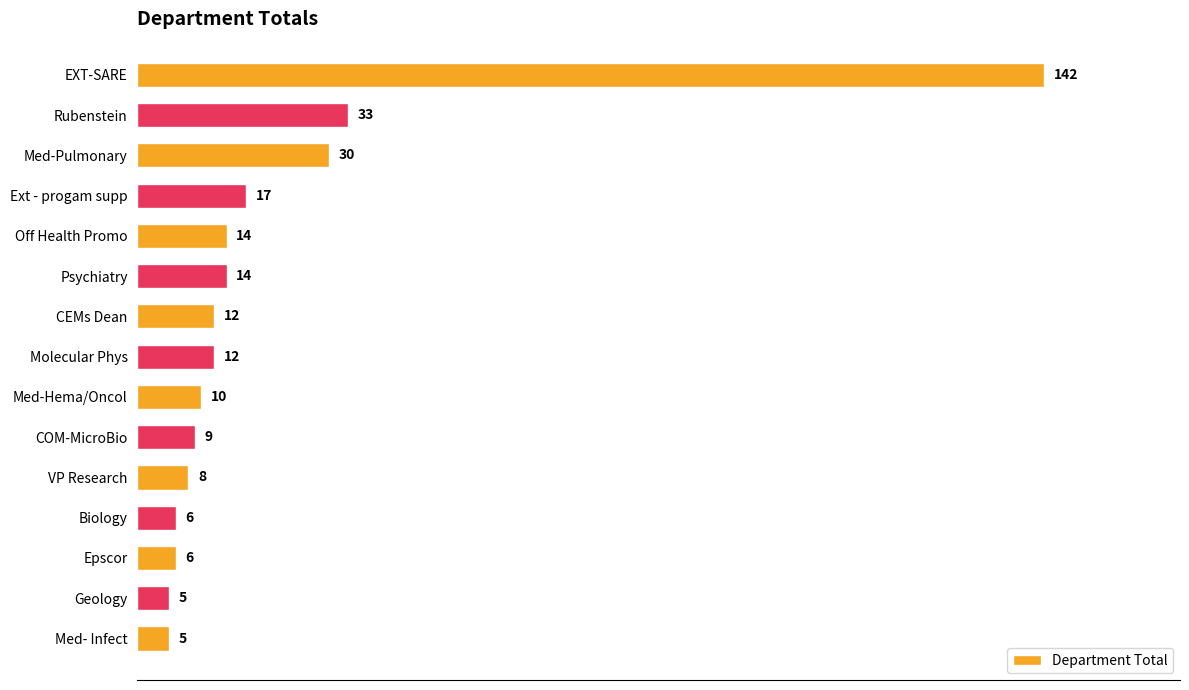

What is the value of the 8th bar from the top?

12